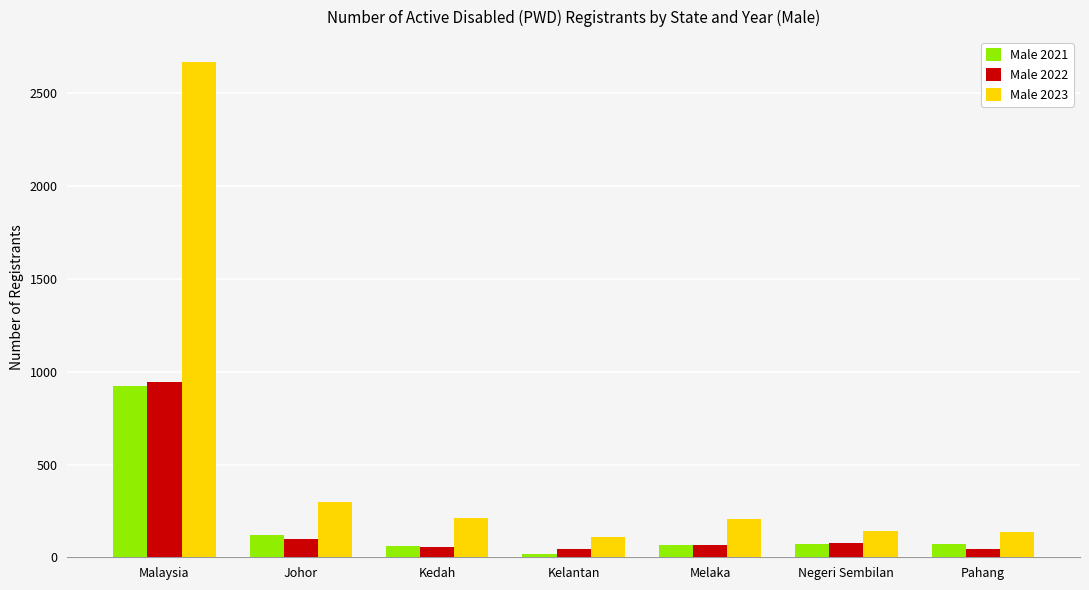

Which series has the widest spread of values?

Male 2023